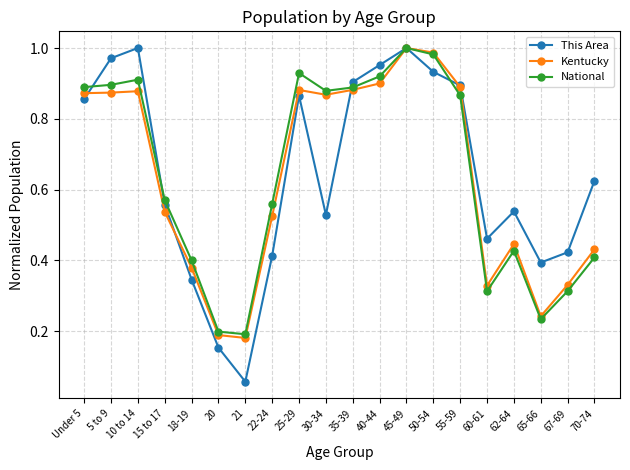

True or false: This Area has a value of 1.3 at Under 5.

False